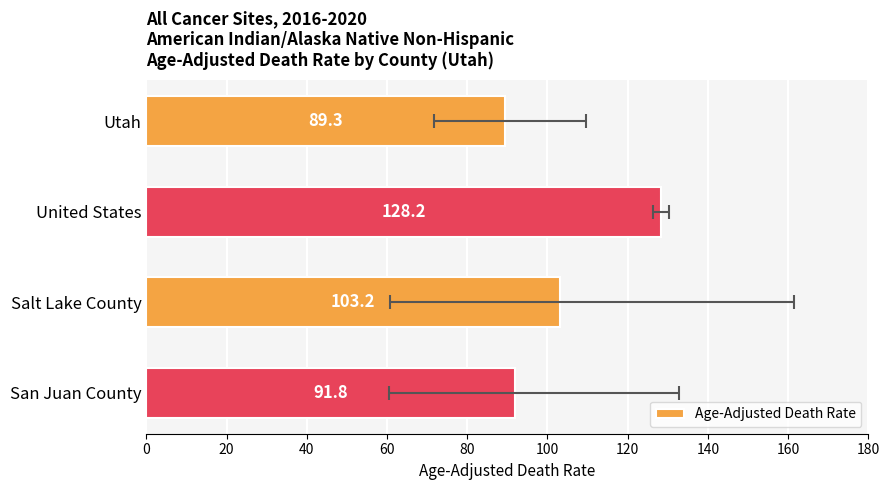

Count the number of categories in the chart.

4